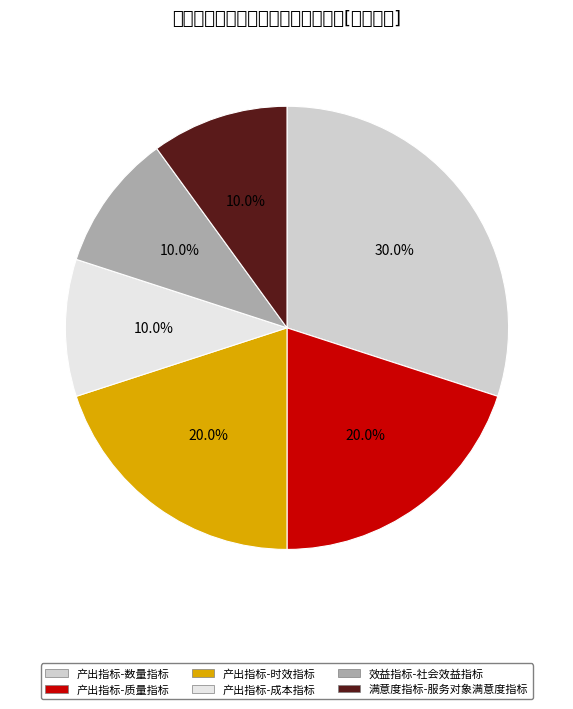

Count the number of slices in the pie.

6